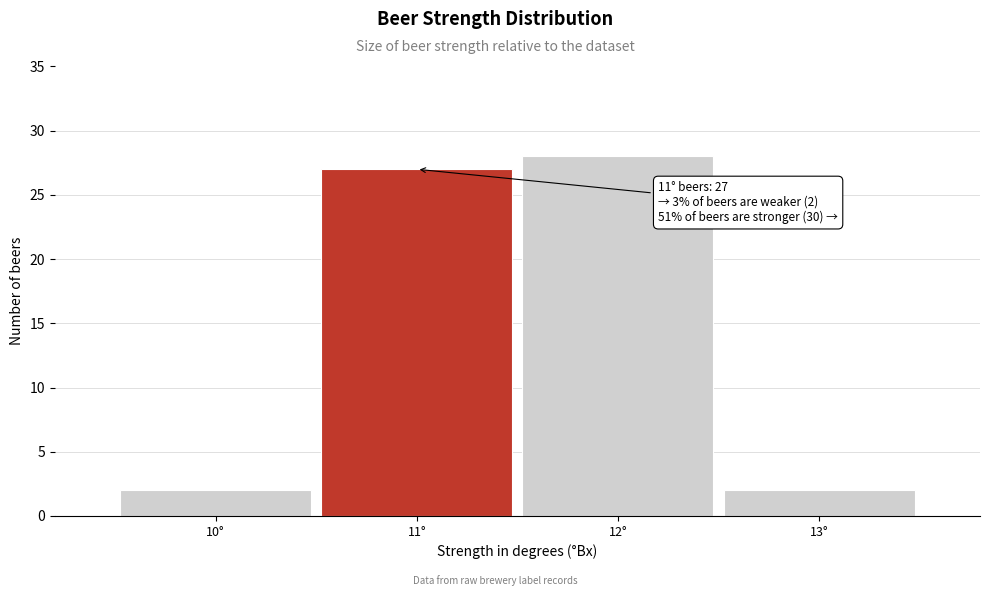

Over which range of the x-axis is the bar tallest?

11.5 to 12.5